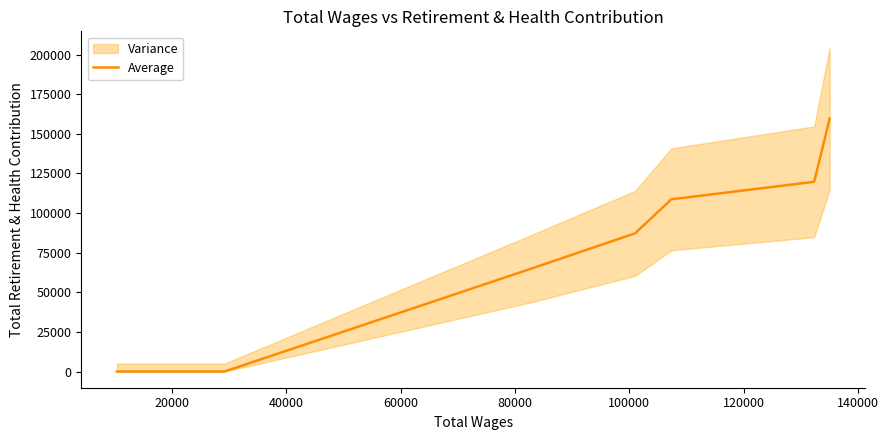

What is the maximum value for Average?

159598